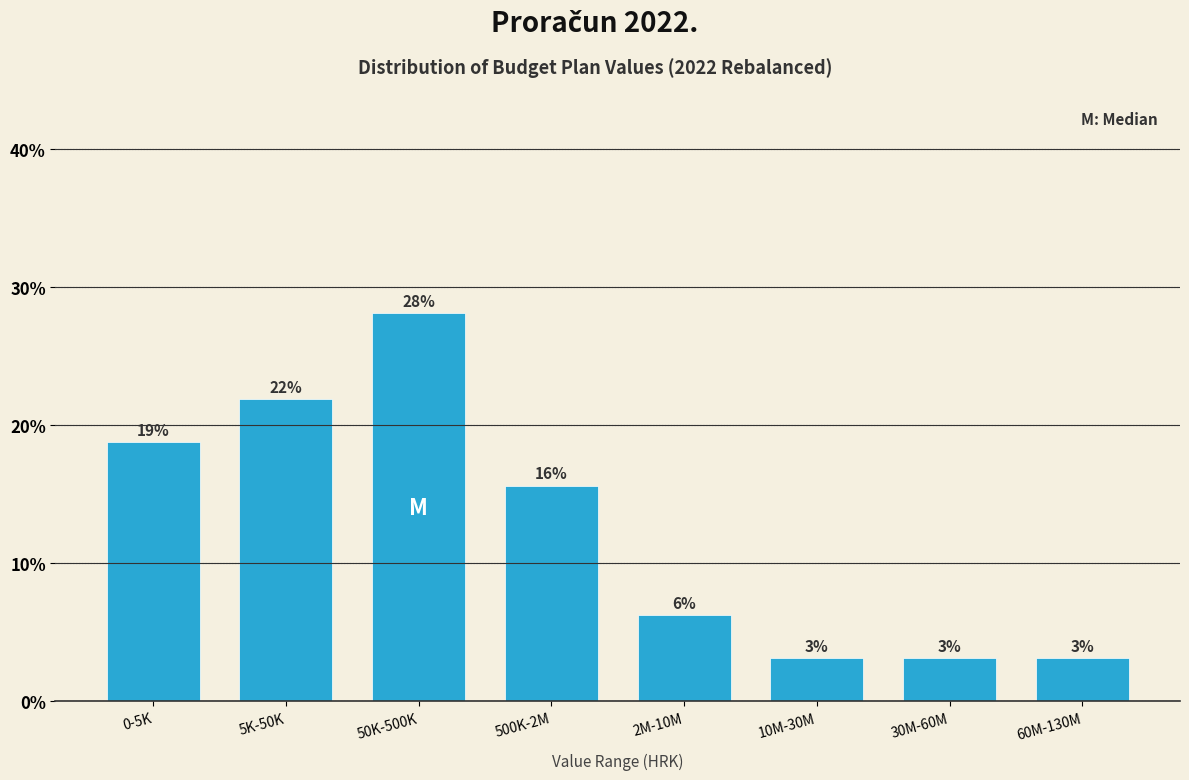

Does the chart contain any negative values?

No